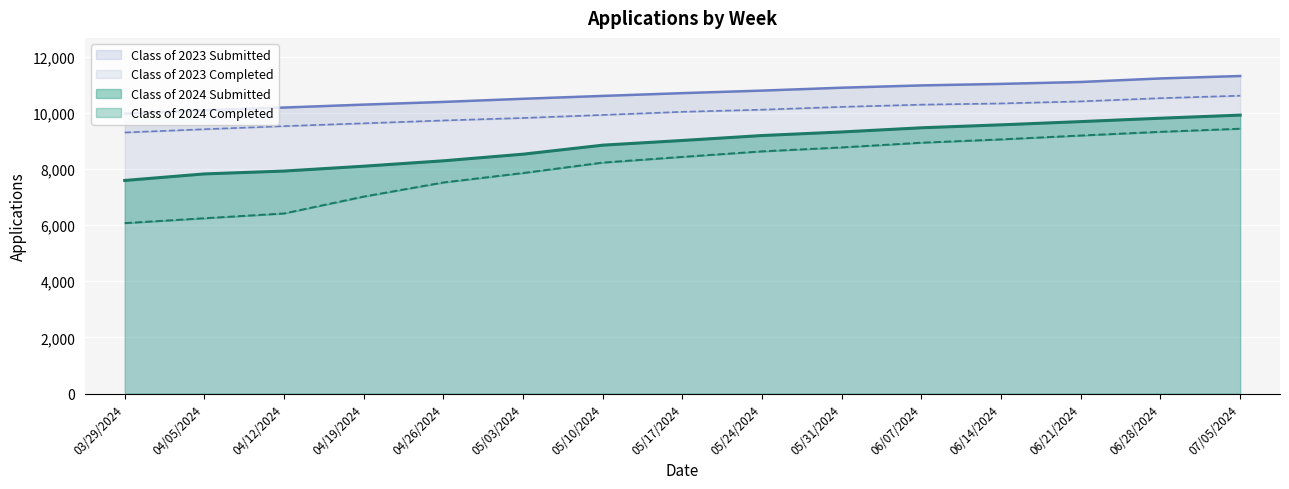

What is the sum of all Class of 2024 Completed values?

121109